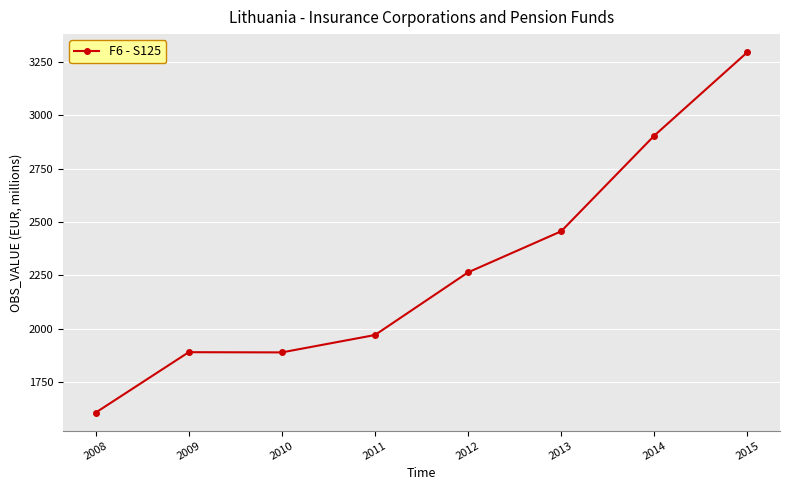

At which label does the data first exceed 2264?

2012